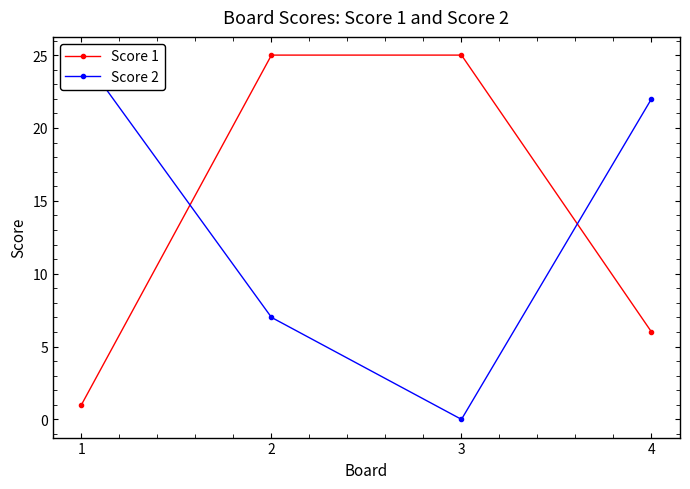

At which category does Score 2 reach its first local valley?

3